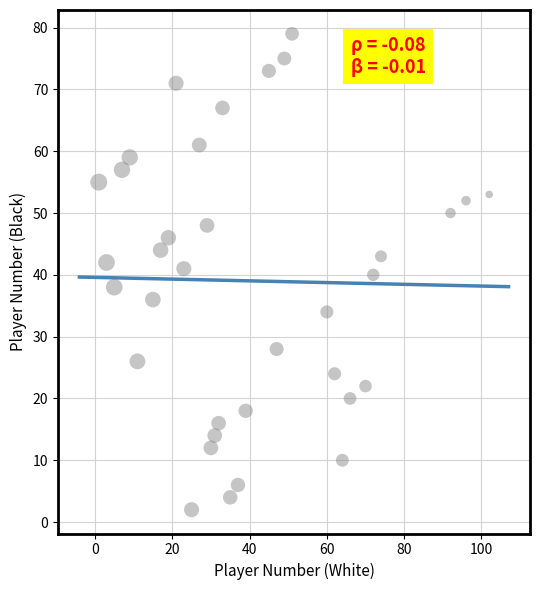

What is the range of X values (max minus min)?

101